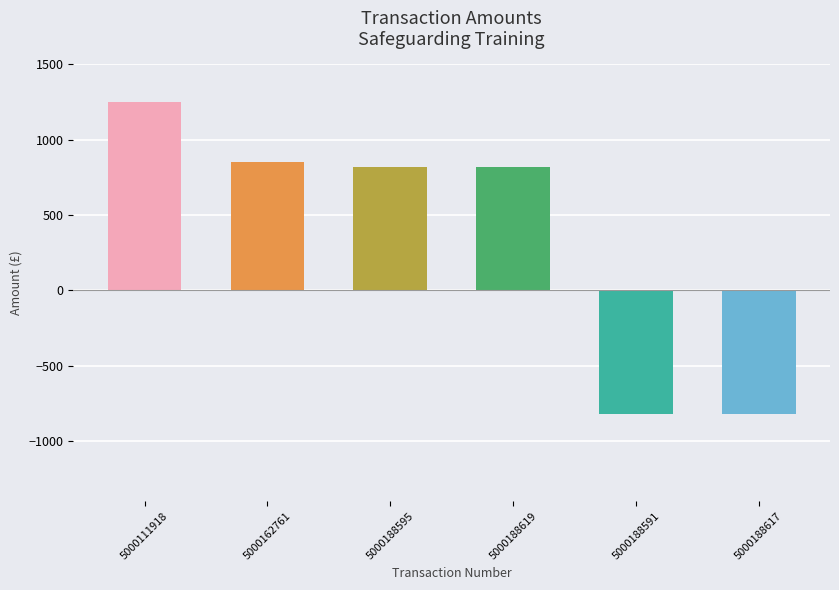

What is the greatest value displayed?

1250